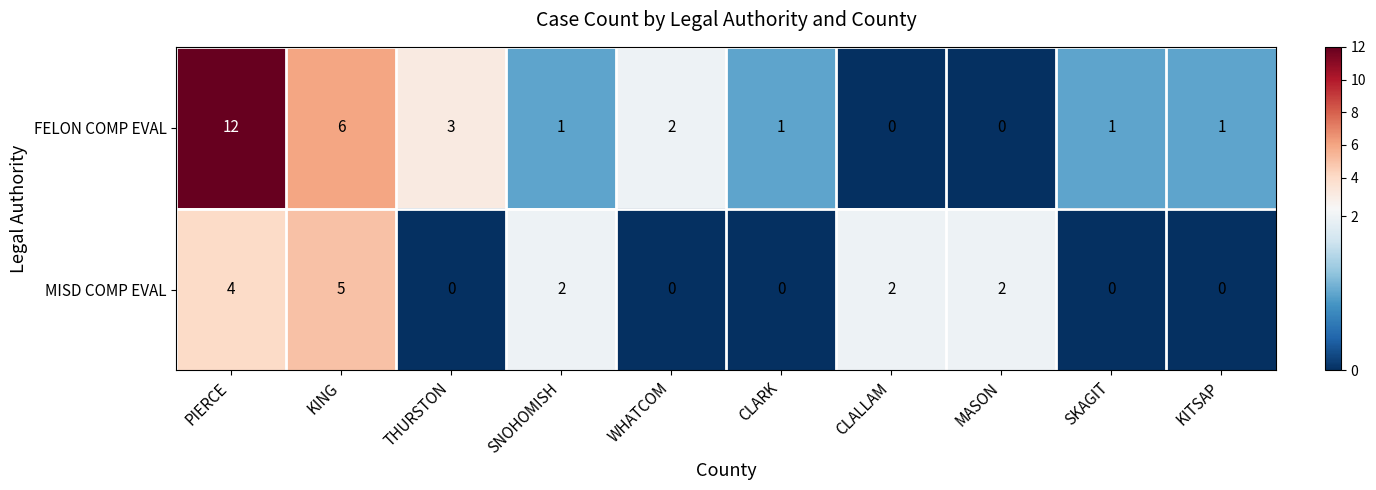

Reading left to right, transcribe all the data shown in this chart.

FELON COMP EVAL: PIERCE=12	KING=6	THURSTON=3	SNOHOMISH=1	WHATCOM=2	CLARK=1	CLALLAM=0	MASON=0	SKAGIT=1	KITSAP=1
MISD COMP EVAL: PIERCE=4	KING=5	THURSTON=0	SNOHOMISH=2	WHATCOM=0	CLARK=0	CLALLAM=2	MASON=2	SKAGIT=0	KITSAP=0